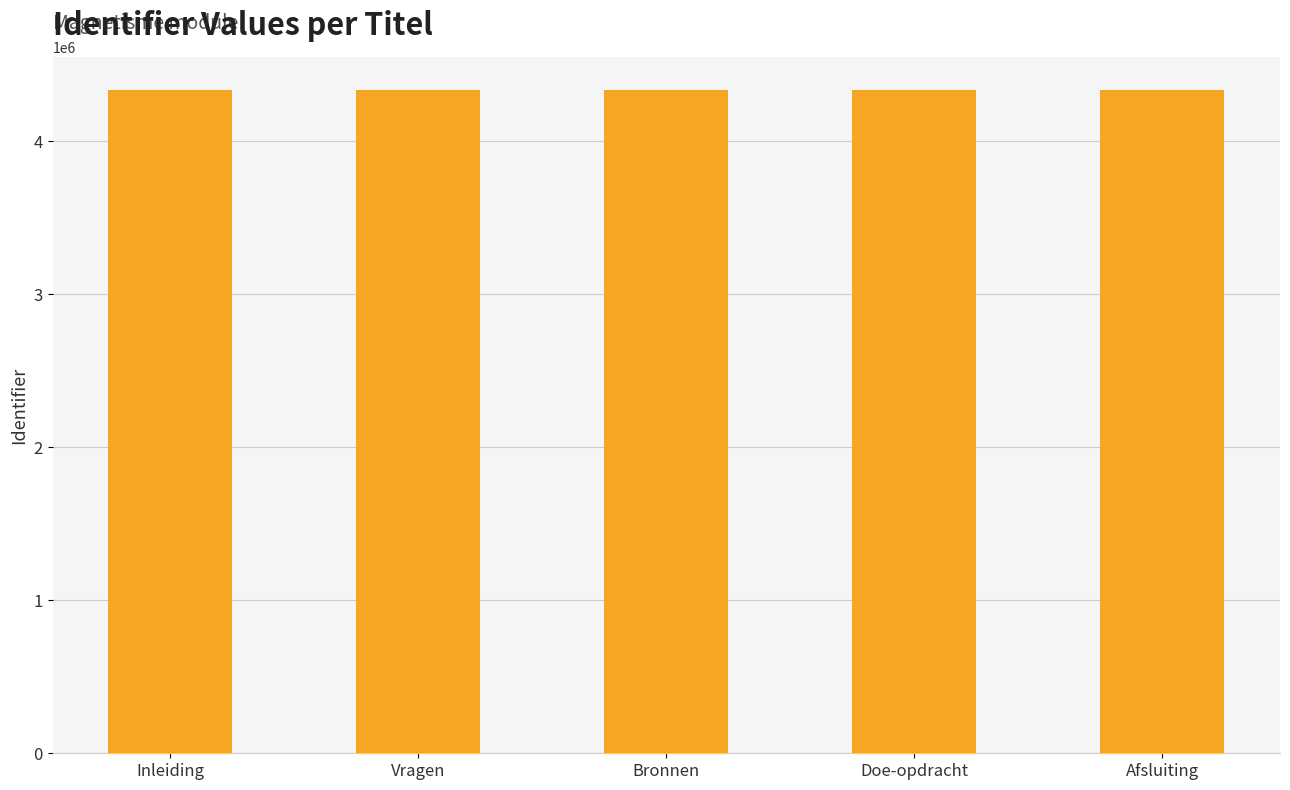

What is the change in value from Inleiding to Bronnen?

+139